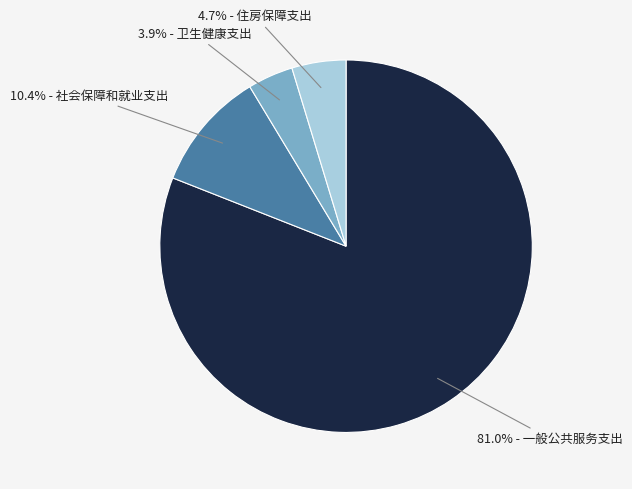

Is there any slice that represents more than half of the pie?

Yes